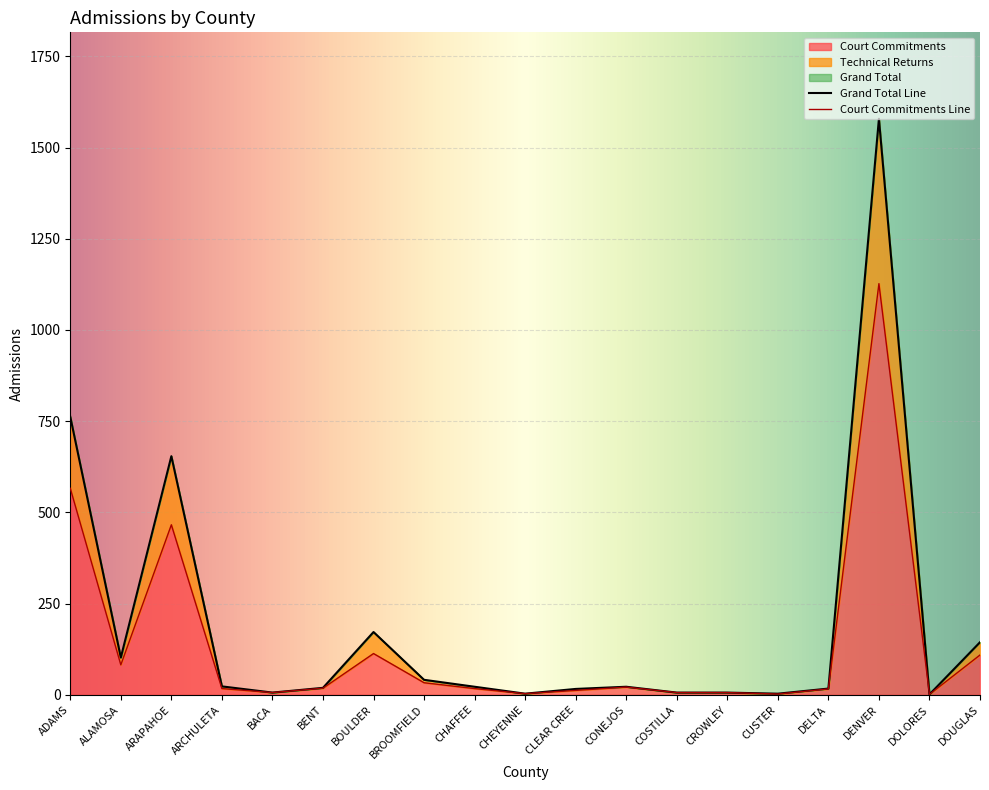

Between DENVER and CUSTER, which is larger?

DENVER